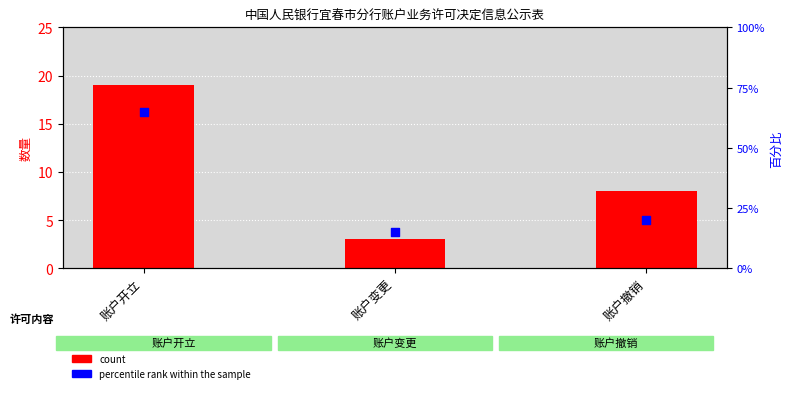

Which series has the largest total across all categories?

percentile rank within the sample